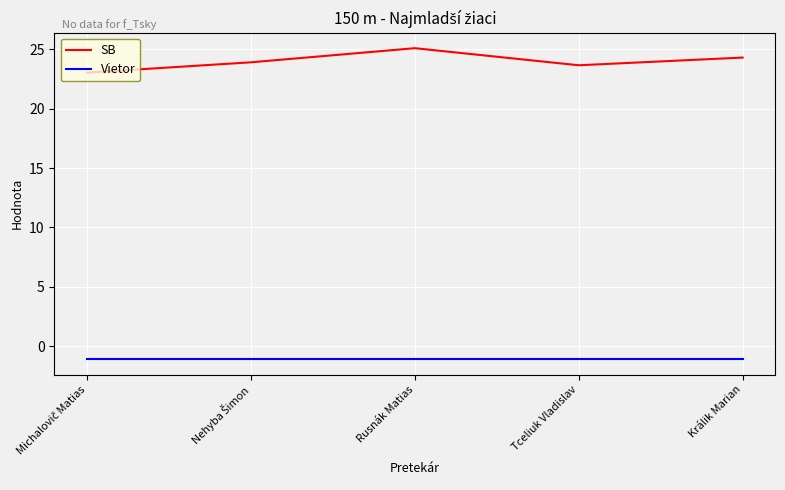

True or false: Vietor and SB intersect in this chart.

False